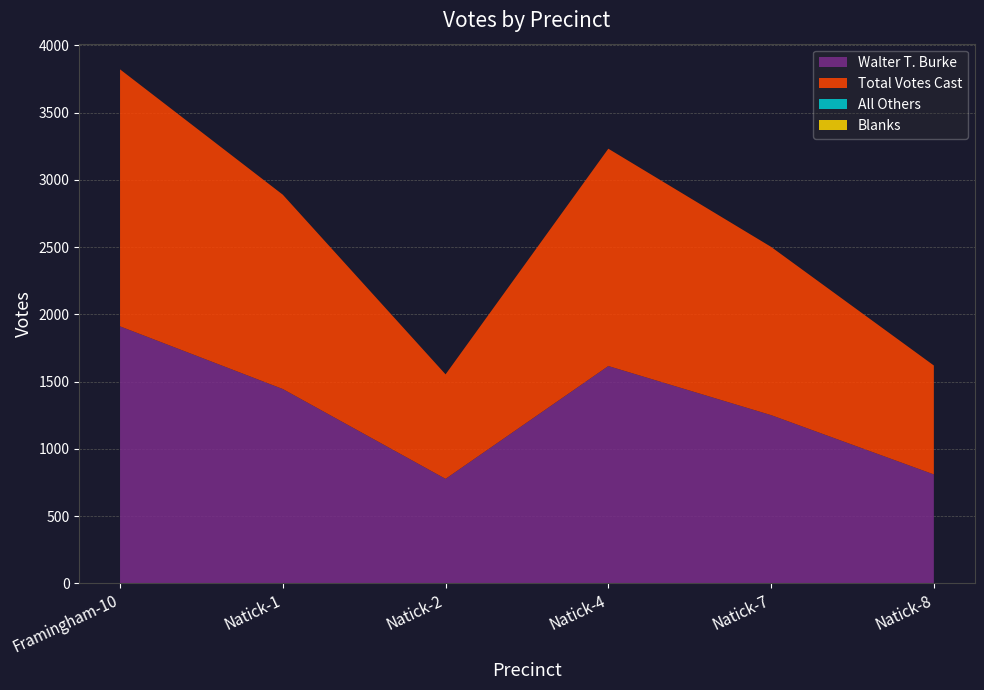

Reading left to right, transcribe all the data shown in this chart.

Walter T. Burke: Framingham-10=1911	Natick-1=1445	Natick-2=777	Natick-4=1616	Natick-7=1251	Natick-8=810
All Others: Framingham-10=0	Natick-1=0	Natick-2=0	Natick-4=0	Natick-7=0	Natick-8=0
Blanks: Framingham-10=0	Natick-1=0	Natick-2=0	Natick-4=0	Natick-7=0	Natick-8=0
Total Votes Cast: Framingham-10=1911	Natick-1=1445	Natick-2=777	Natick-4=1616	Natick-7=1251	Natick-8=810